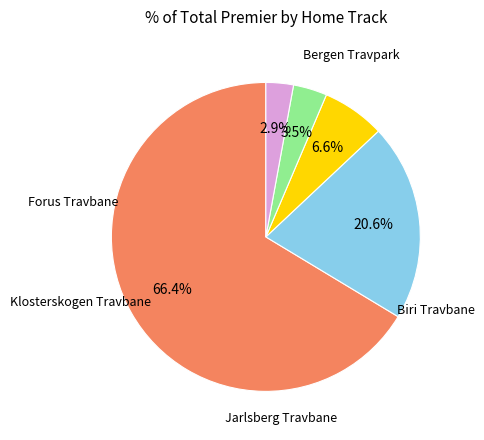

Is there any slice that represents more than half of the pie?

Yes